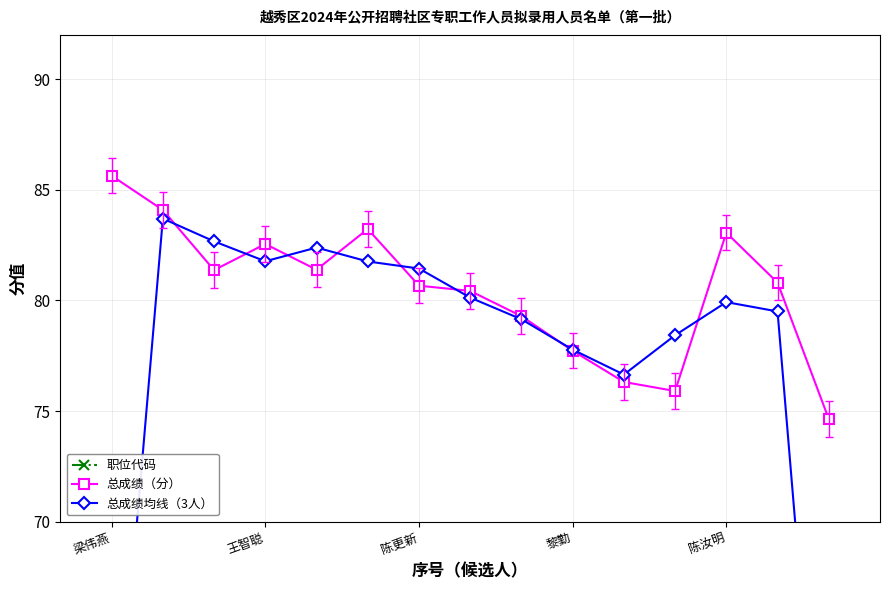

The value of 总成绩（分） at 王智聪 is 82.5. True or false?

True